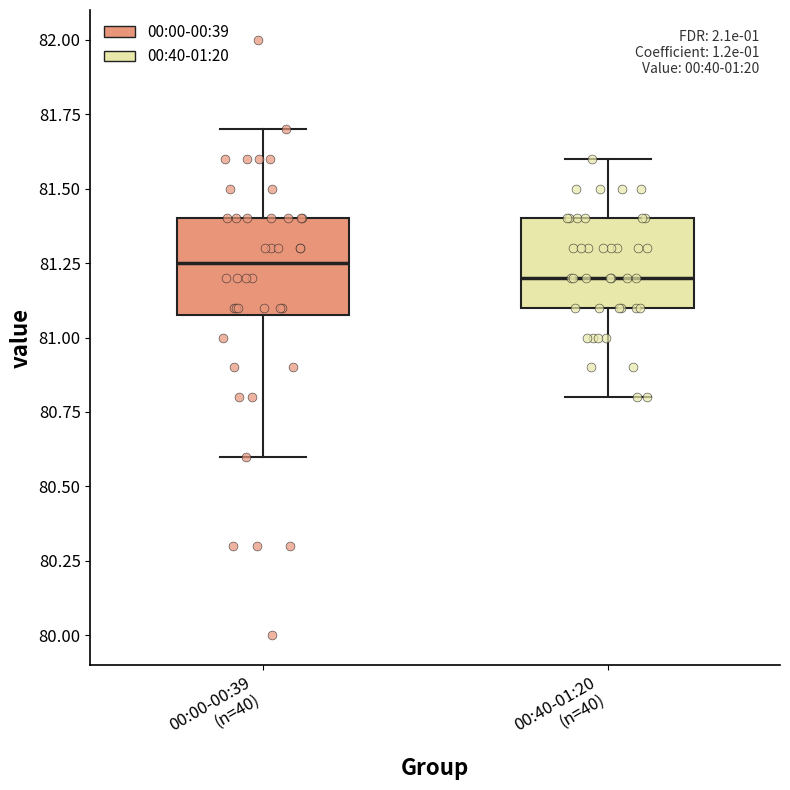

Reading left to right, read every box against the y-axis: the position of its median line, the range the box covers, and the ends of its whiskers. The values are not printed on the chart, so give them approximately, as read against the axis.

00:00-00:39 (n=40): median 81.25, box 81.10 to 81.40, whiskers 80.60 to 81.70
00:40-01:20 (n=40): median 81.20, box 81.10 to 81.40, whiskers 80.80 to 81.60